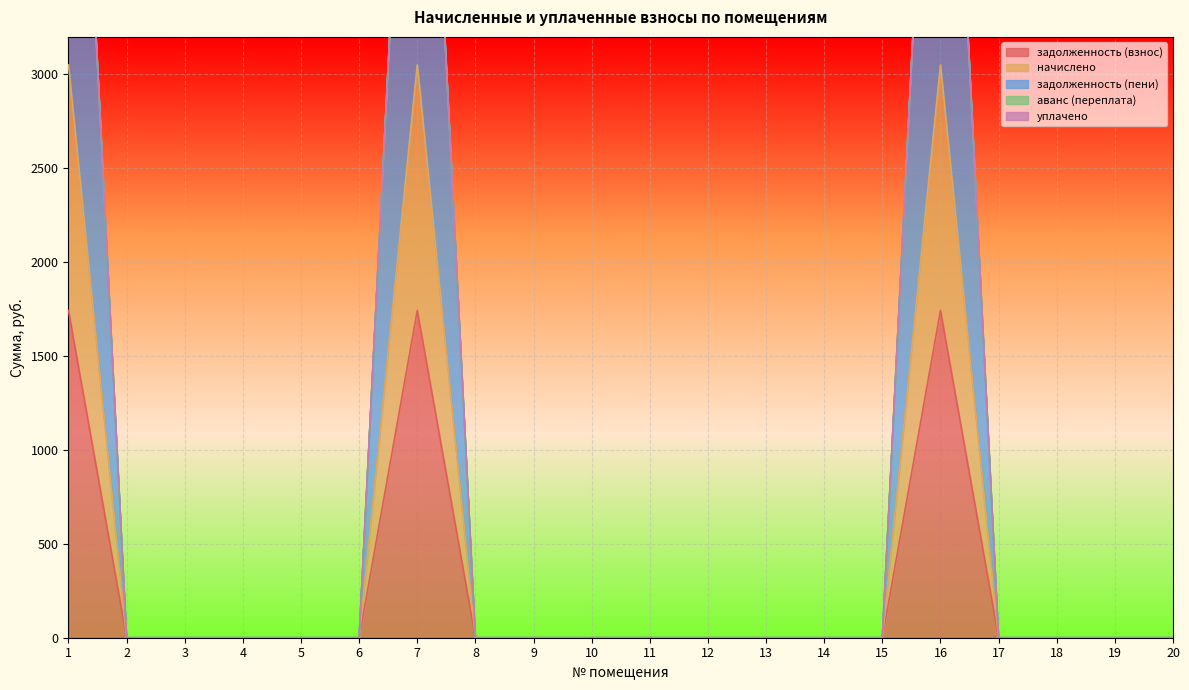

Rank the series by their average value, from highest to lowest.

задолженность (пени), начислено, задолженность (взнос)